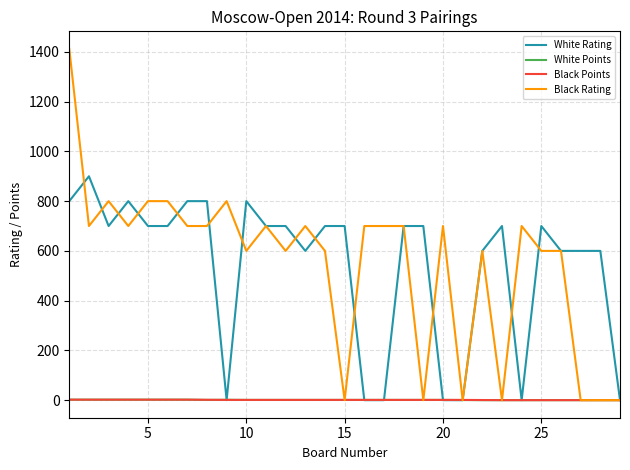

Which series has the widest spread of values?

Black Rating